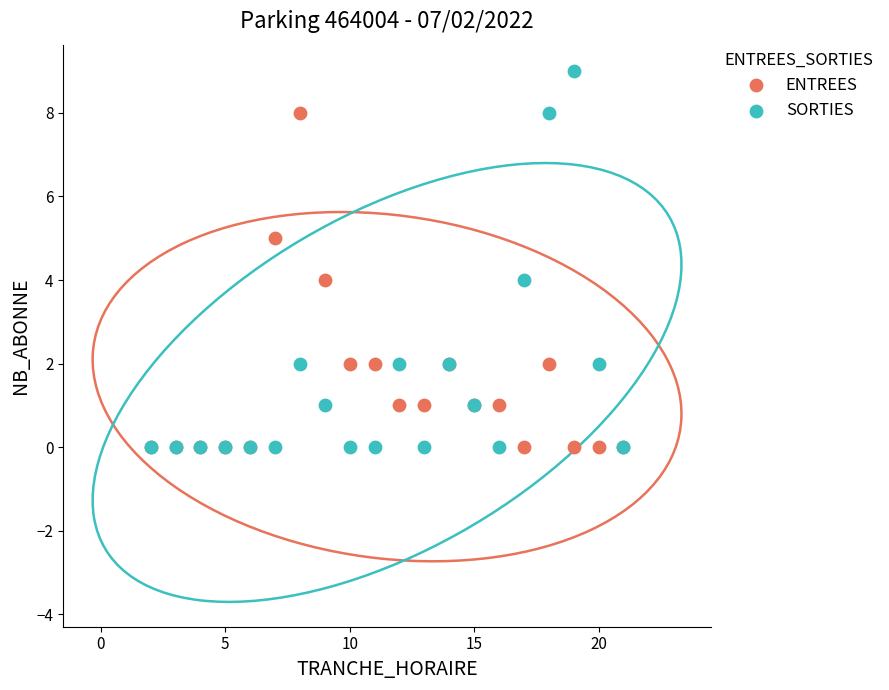

Which series has the largest Y range (max minus min)?

SORTIES